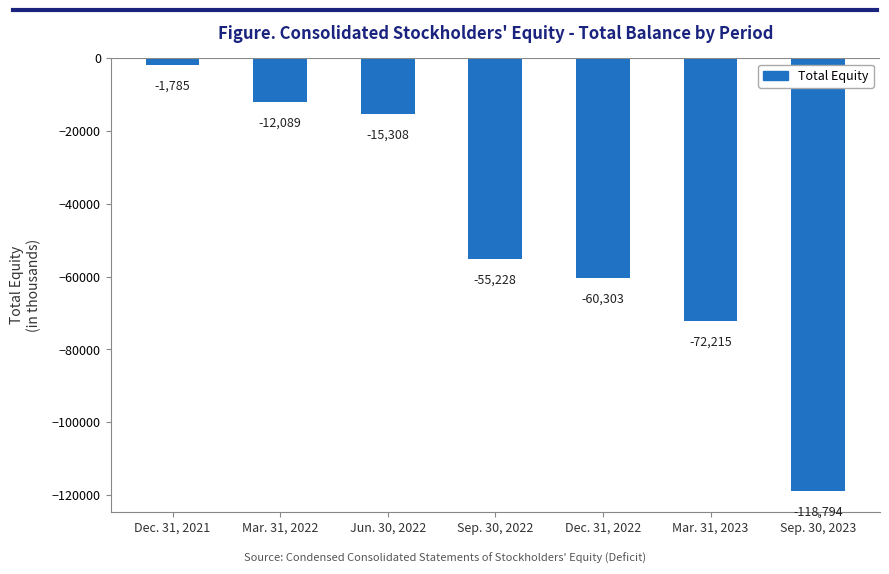

Rank the categories by value from lowest to highest.

Sep. 30, 2023, Mar. 31, 2023, Dec. 31, 2022, Sep. 30, 2022, Jun. 30, 2022, Mar. 31, 2022, Dec. 31, 2021